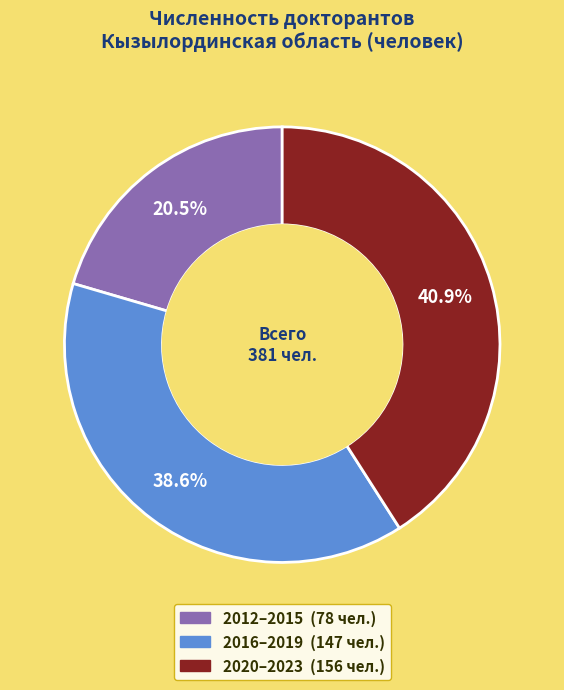

Is there a majority slice in this chart?

No